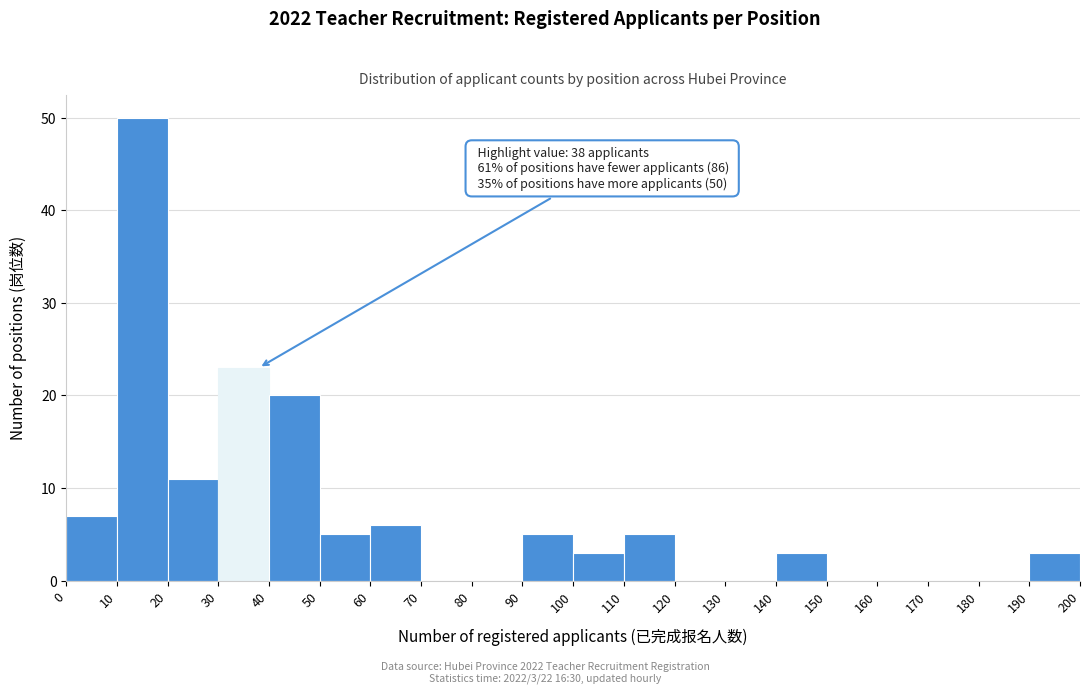

Which range on the x-axis has the tallest bar?

10 to 20